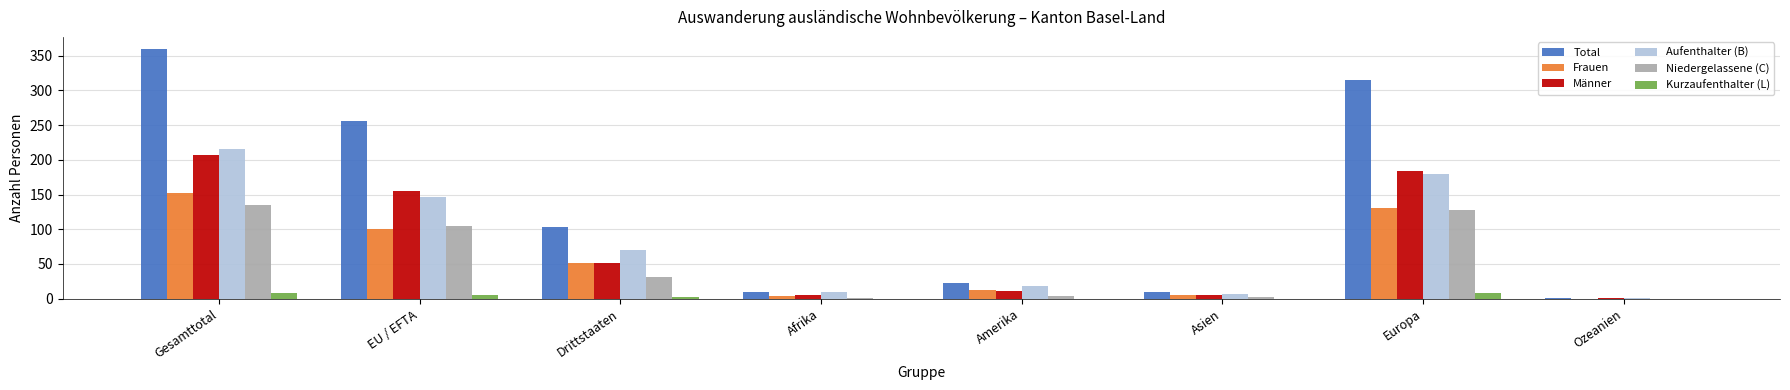

How many positive values does the Frauen series have?

7